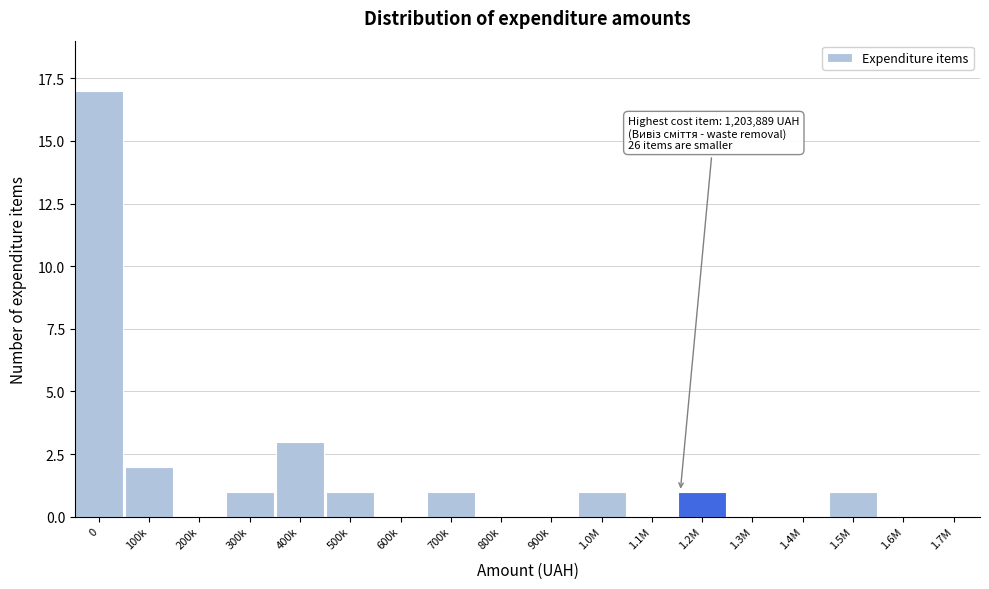

Reading right to left, list all the values displayed in this chart.

1.7M=0	1.6M=0	1.5M=1	1.4M=0	1.3M=0	1.2M=1	1.1M=0	1.0M=1	900k=0	800k=0	700k=1	600k=0	500k=1	400k=3	300k=1	200k=0	100k=2	0=17